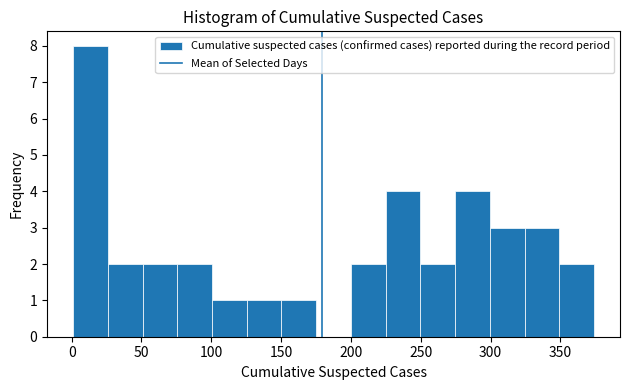

Reading left to right, transcribe this chart: for each bar, give the range it covers on the x-axis and its height. Neither the bar edges nor the heights are printed on the chart, so give them approximately, as read against the axes.

0 to 25: 8
25 to 50: 2
50 to 75: 2
75 to 100: 2
100 to 125: 1
125 to 150: 1
150 to 175: 1
175 to 200: 0
200 to 225: 2
225 to 250: 4
250 to 275: 2
275 to 300: 4
300 to 325: 3
325 to 350: 3
350 to 375: 2